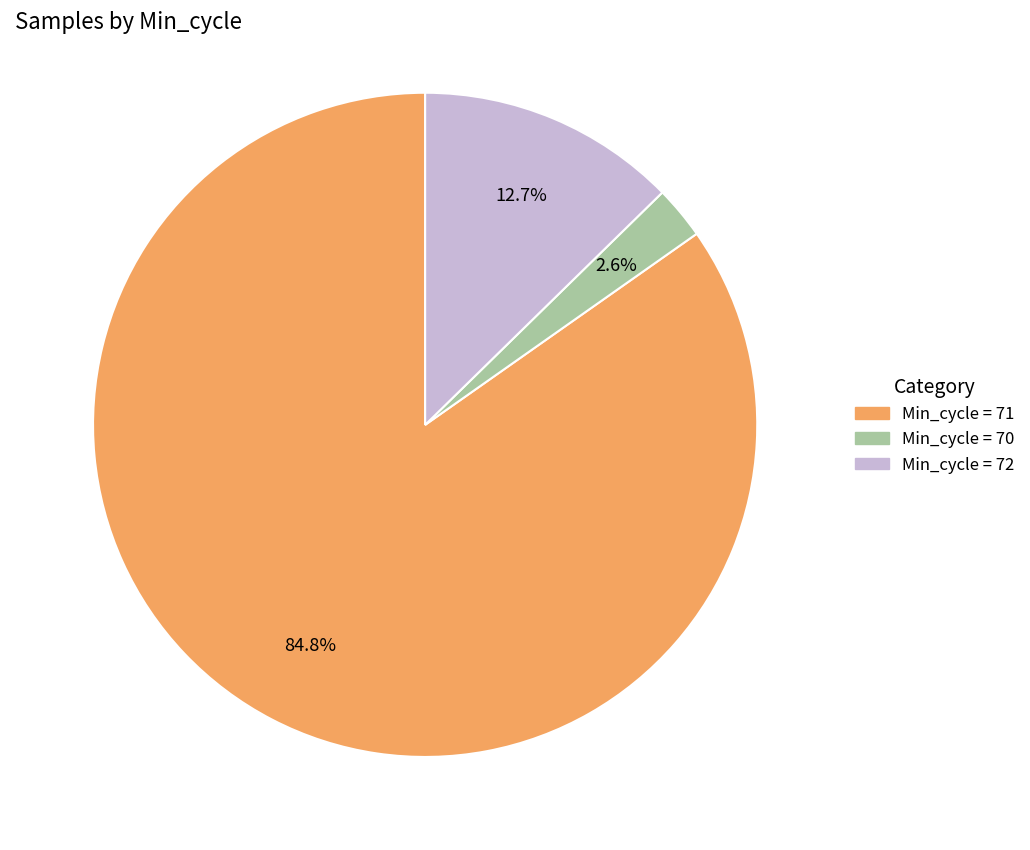

Count the number of slices in the pie.

3